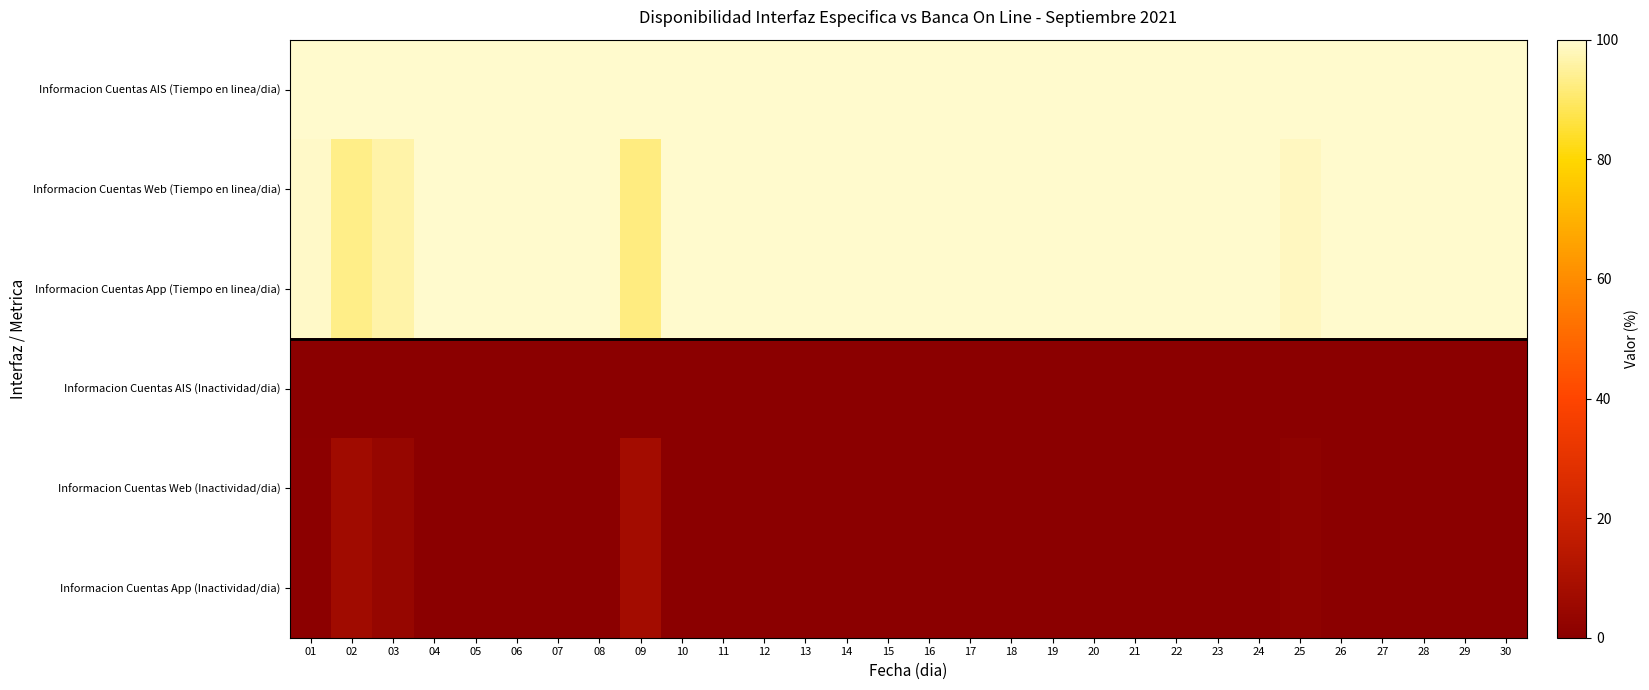

Count the number of data series in this chart.

6